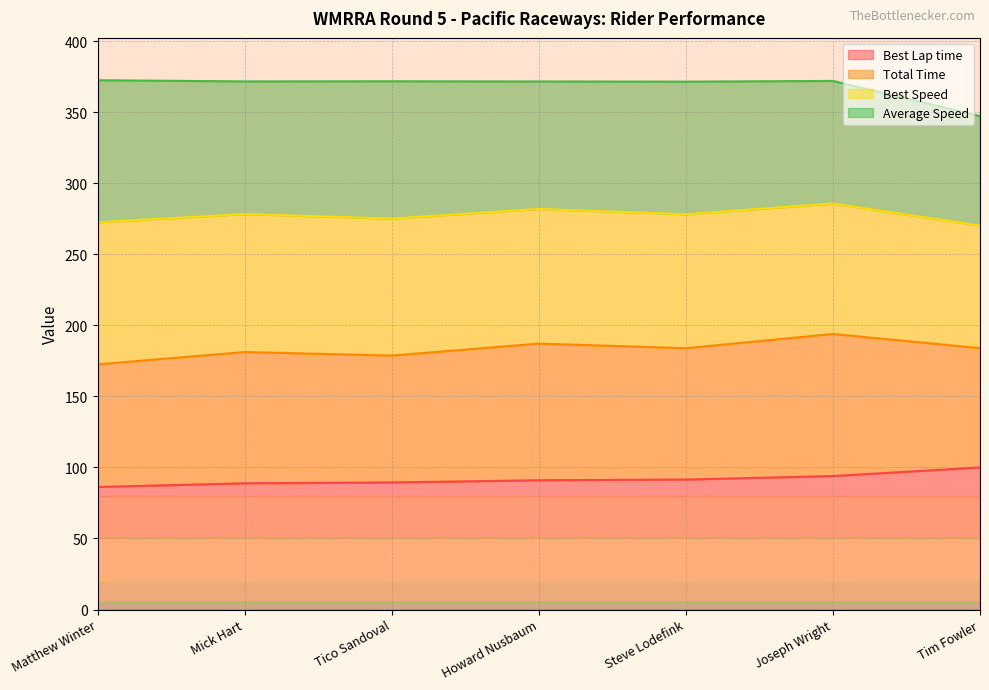

What is the difference between the second highest and second lowest values in the Best Lap time series?

5.1